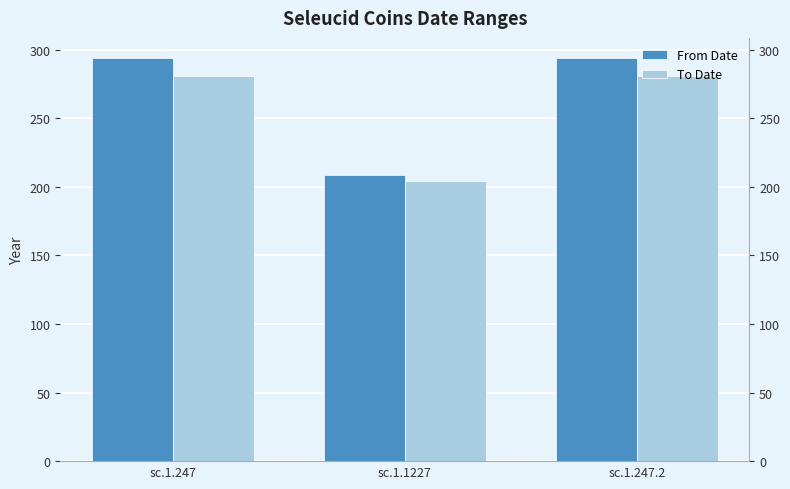

What is the value of the From Date bar at the 2nd from the left?

209